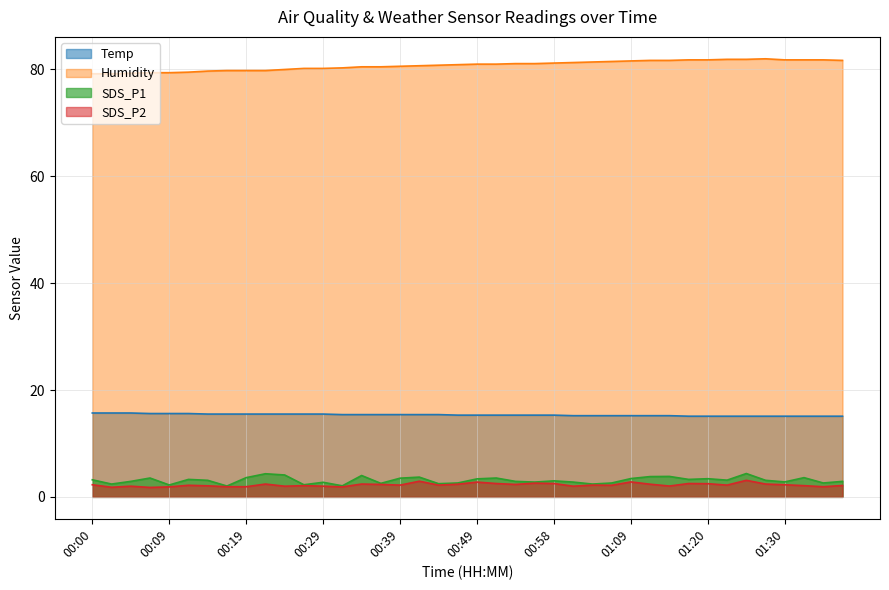

What is the minimum value for Temp?

15.1